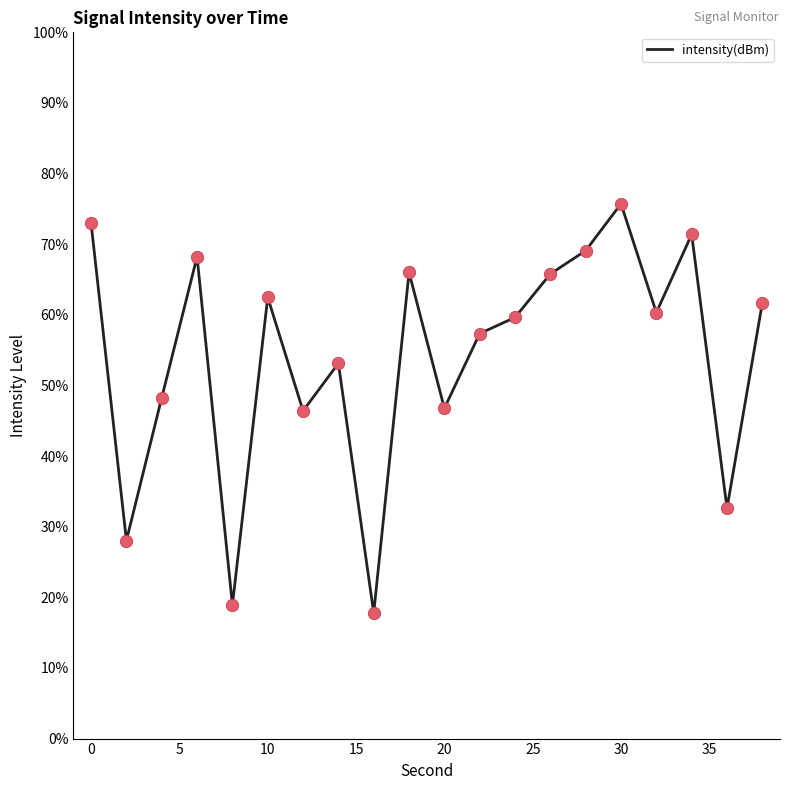

What is the maximum value shown in the chart?

75.7